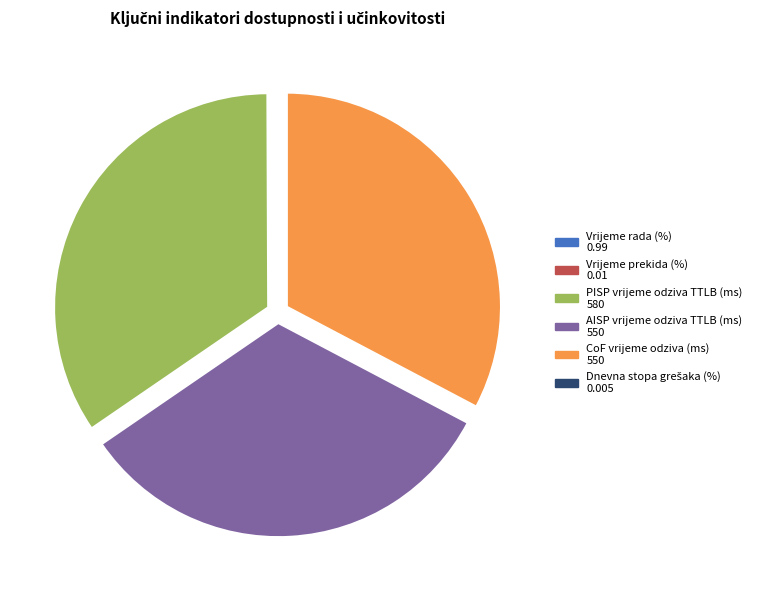

What is the largest slice in the pie chart?

PISP vrijeme odziva TTLB (ms)